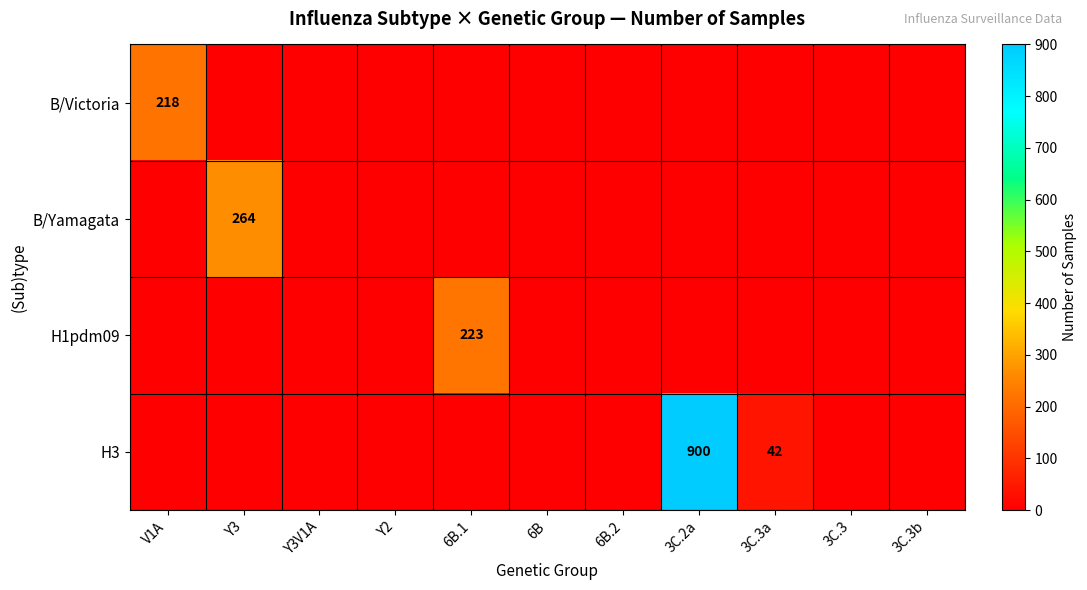

Between 3C.3 and 3C.3b, which is larger?

3C.3